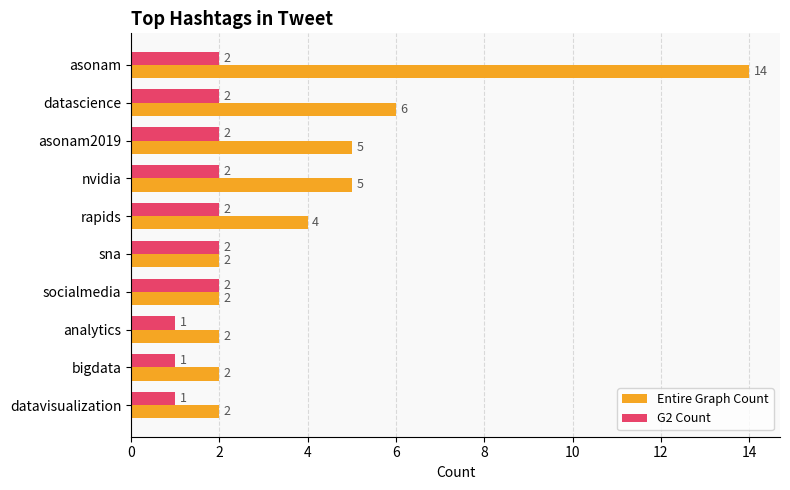

What is the sum of all Entire Graph Count values?

44